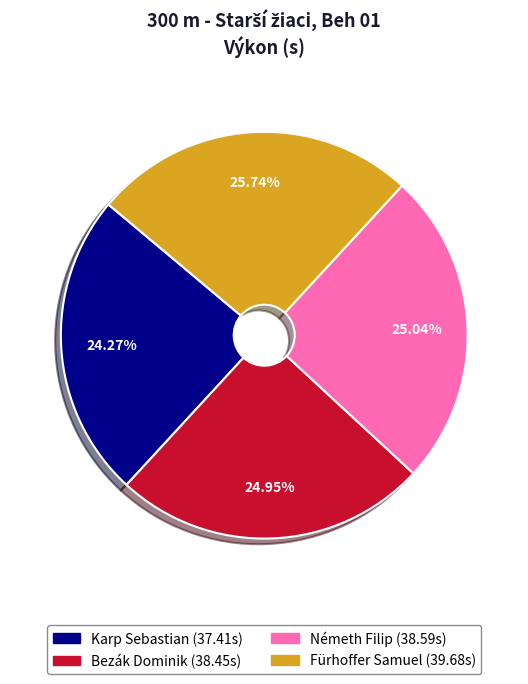

How many slices are in this pie chart?

4